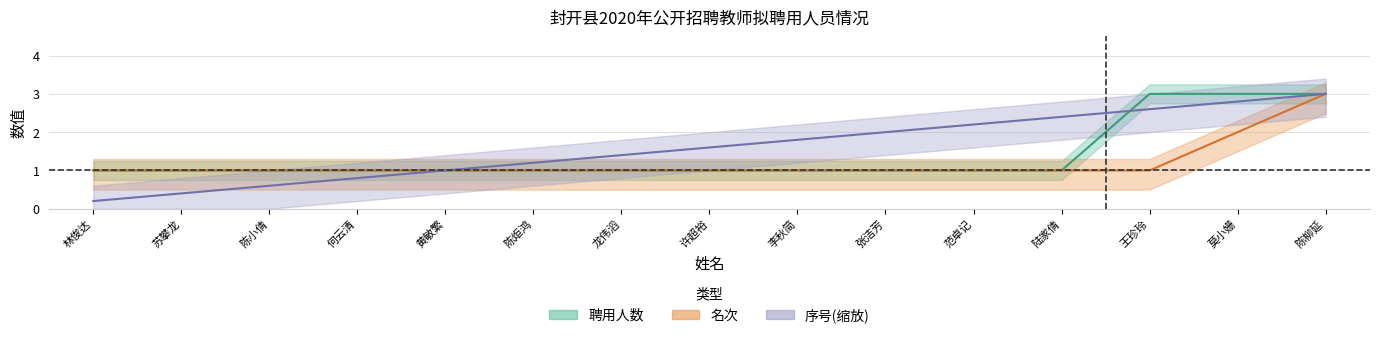

At which label does 序号 reach its minimum?

林俊达